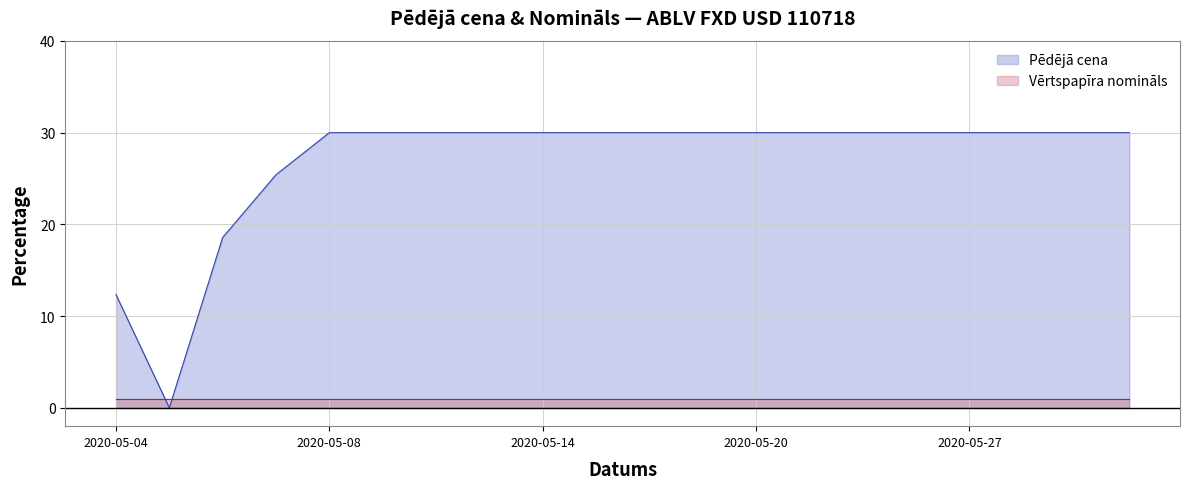

Which category has the highest value across all series?

2020-05-08